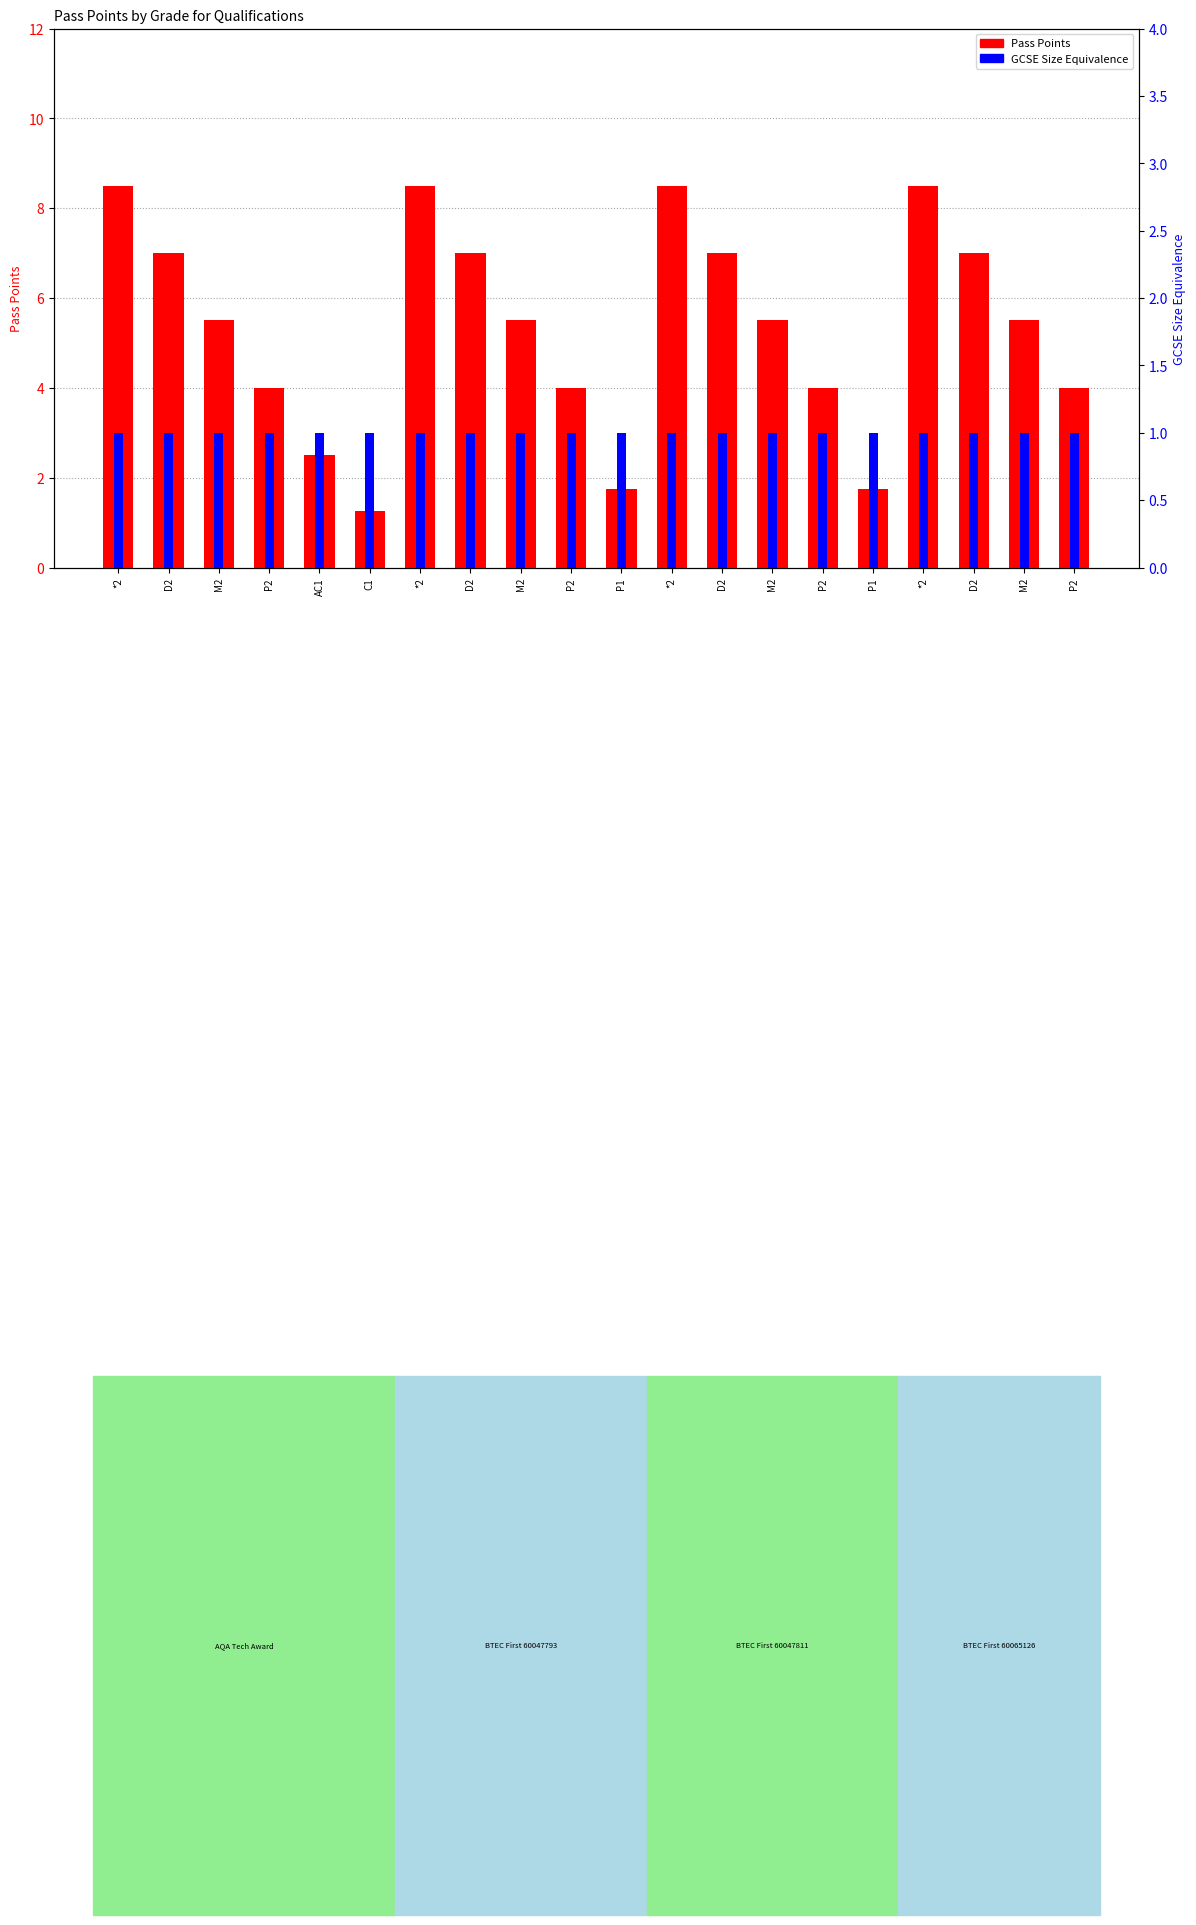

What is the value of the GCSE Size Equivalence bar at the 9th from the left?

1.0